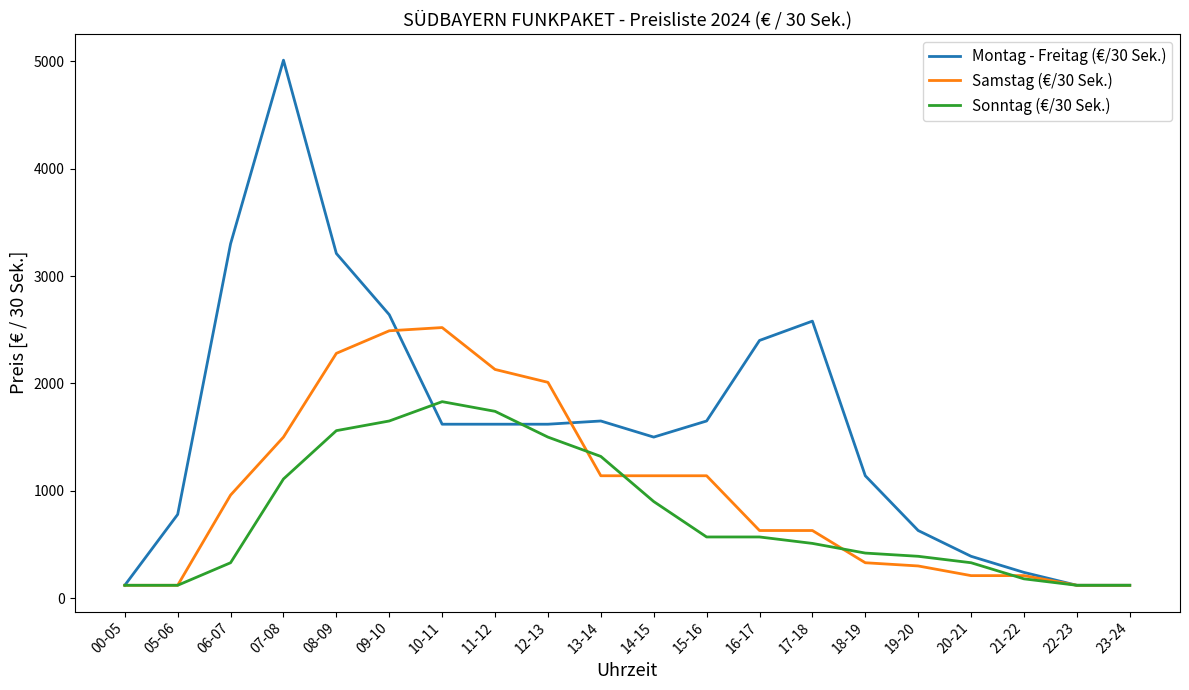

Which series has the largest range (max minus min)?

Montag - Freitag (€/30 Sek.)